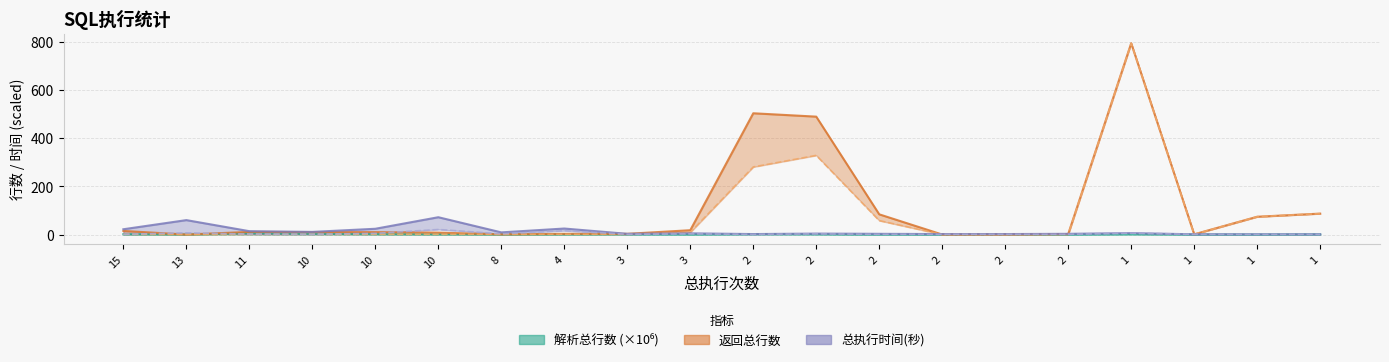

At how many categories does at least one series exceed 163?

3